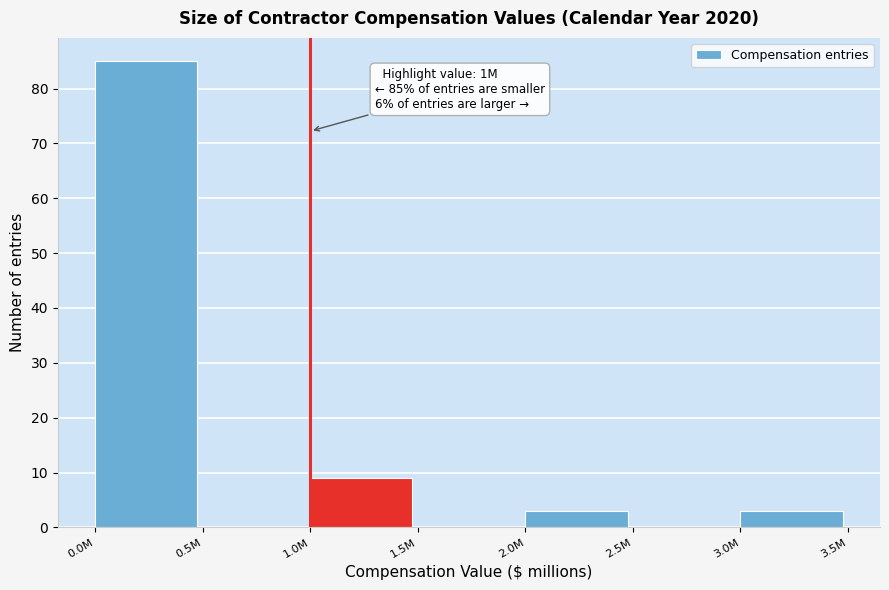

Reading left to right, what are all the values shown in this chart?

0.0M=85	0.5M=0	1.0M=9	1.5M=0	2.0M=3	2.5M=0	3.0M=3